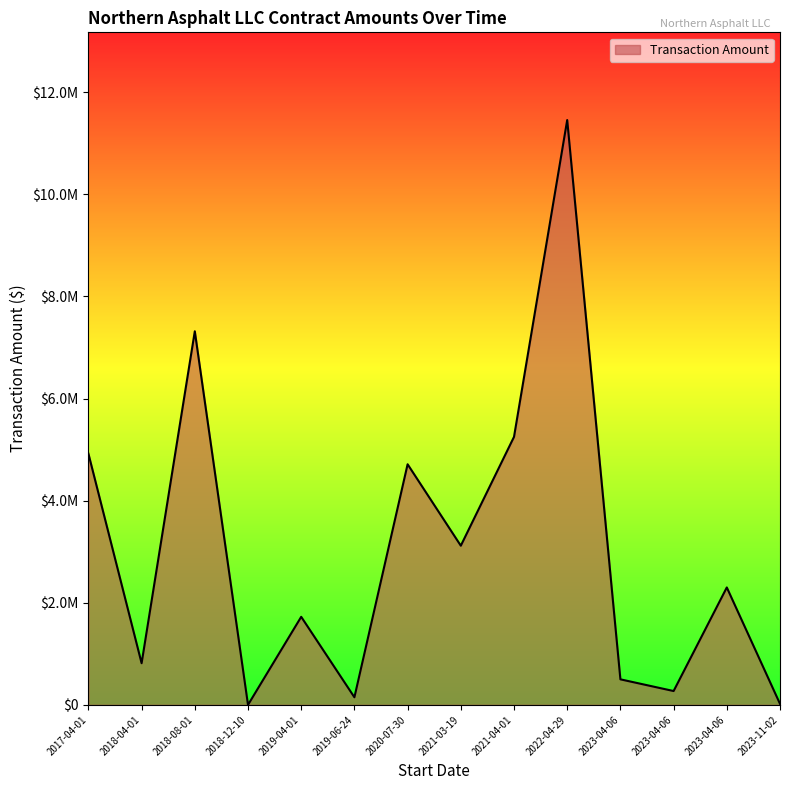

List the labels in order of value, smallest first.

2018-12-10, 2023-11-02, 2019-06-24, 2023-04-06, 2023-04-06, 2018-04-01, 2019-04-01, 2023-04-06, 2021-03-19, 2020-07-30, 2017-04-01, 2021-04-01, 2018-08-01, 2022-04-29